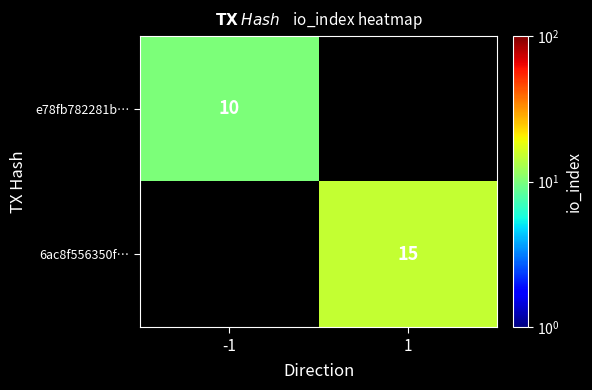

The e78fb782281b… series shows 14 at -1. True or false?

False